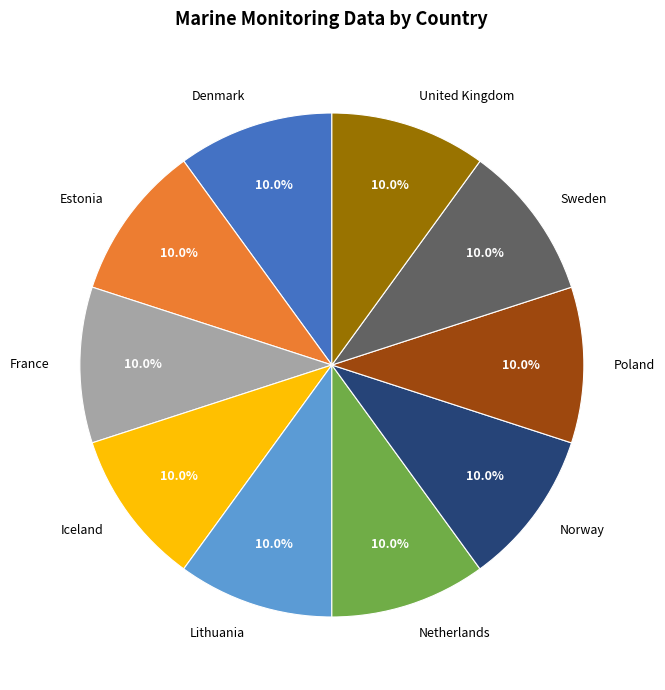

Is there any slice that represents more than half of the pie?

No